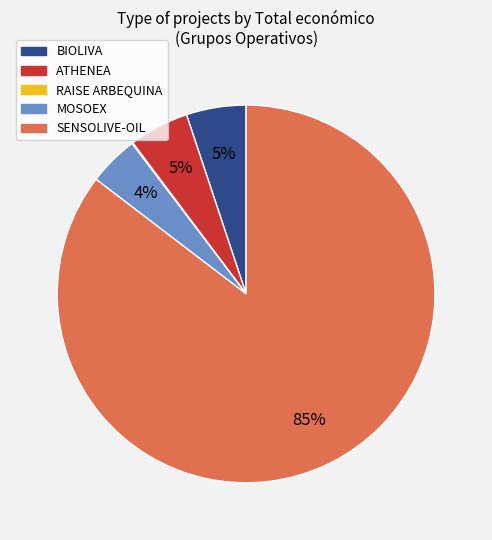

Which has a higher value, SENSOLIVE-OIL or ATHENEA?

SENSOLIVE-OIL